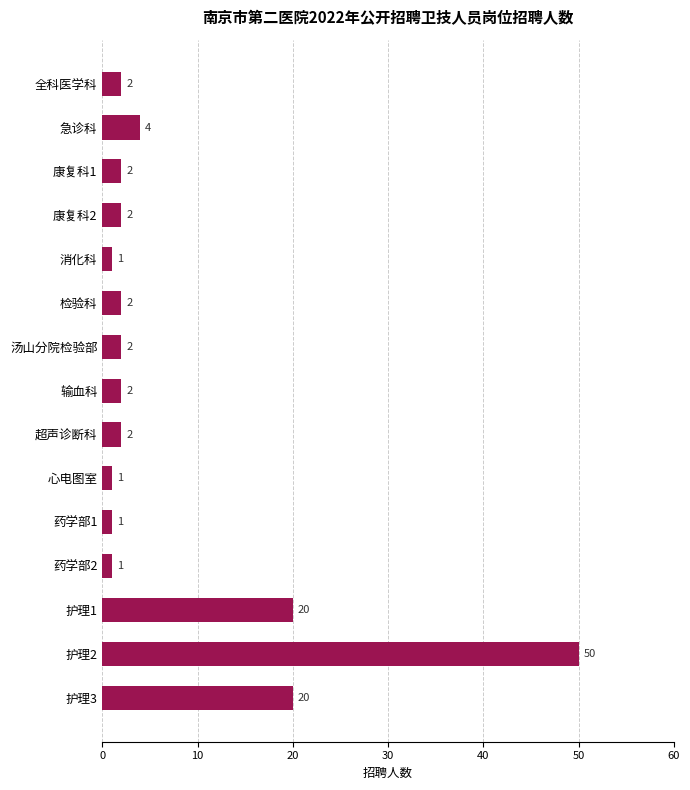

How many categories are shown in the chart?

15